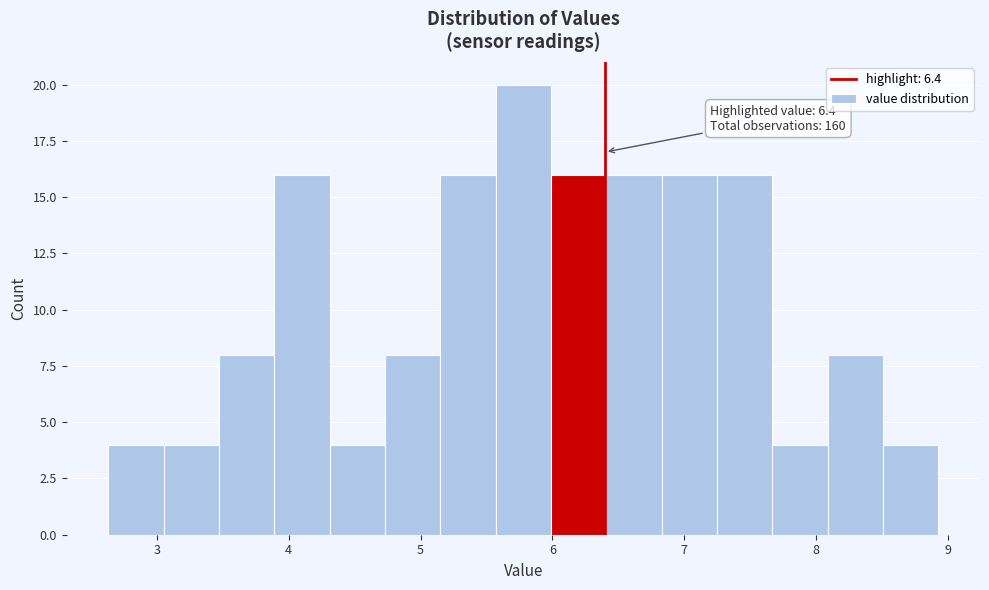

Over which range of the x-axis is the bar tallest?

5.57 to 5.99